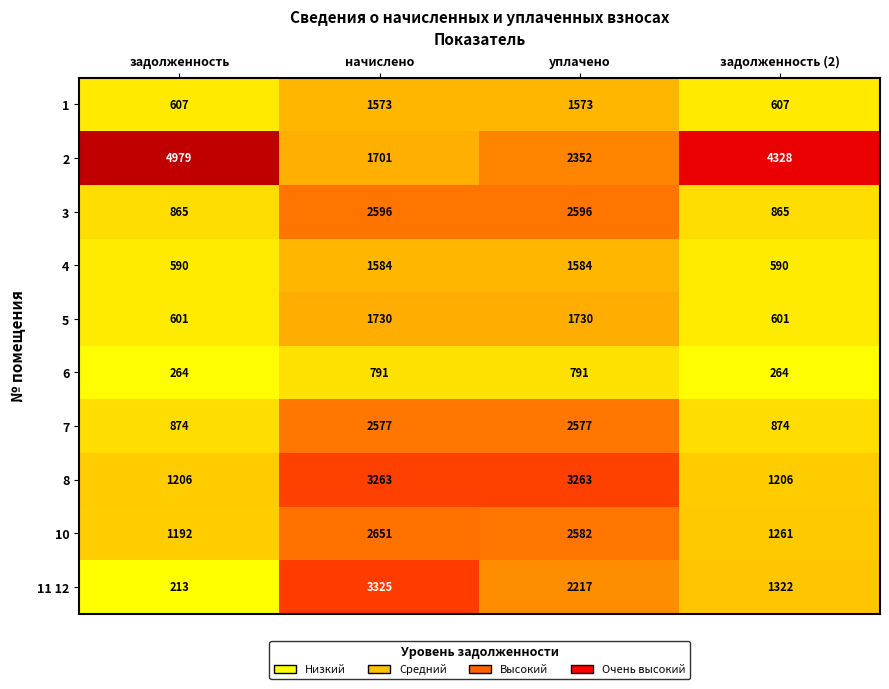

At which category does the chart reach its peak across all series?

задолженность